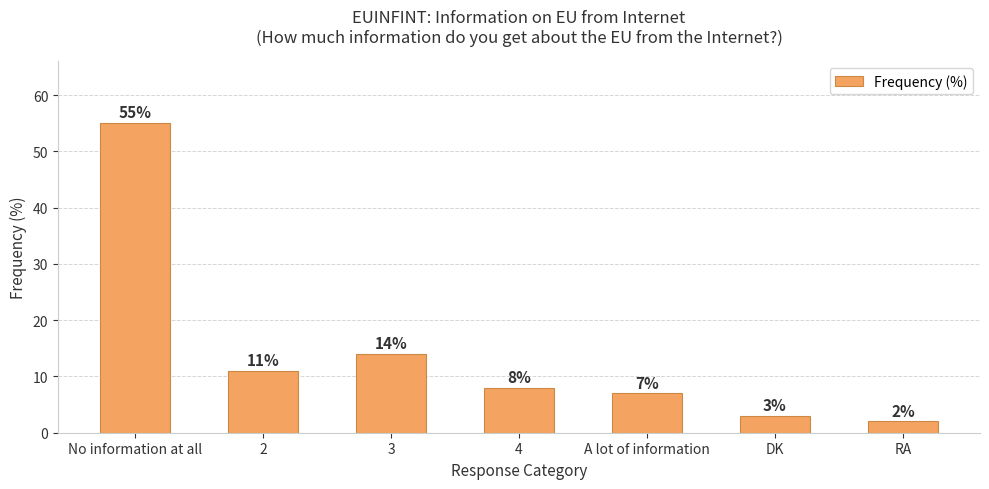

Approximately how many times larger is the value at No information at all compared to 2?

5.0